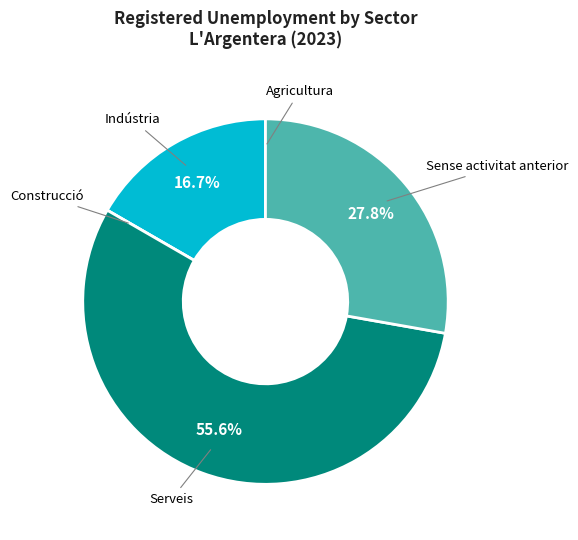

What is the ratio of the value at Indústria to the value at Sense activitat anterior?

0.6